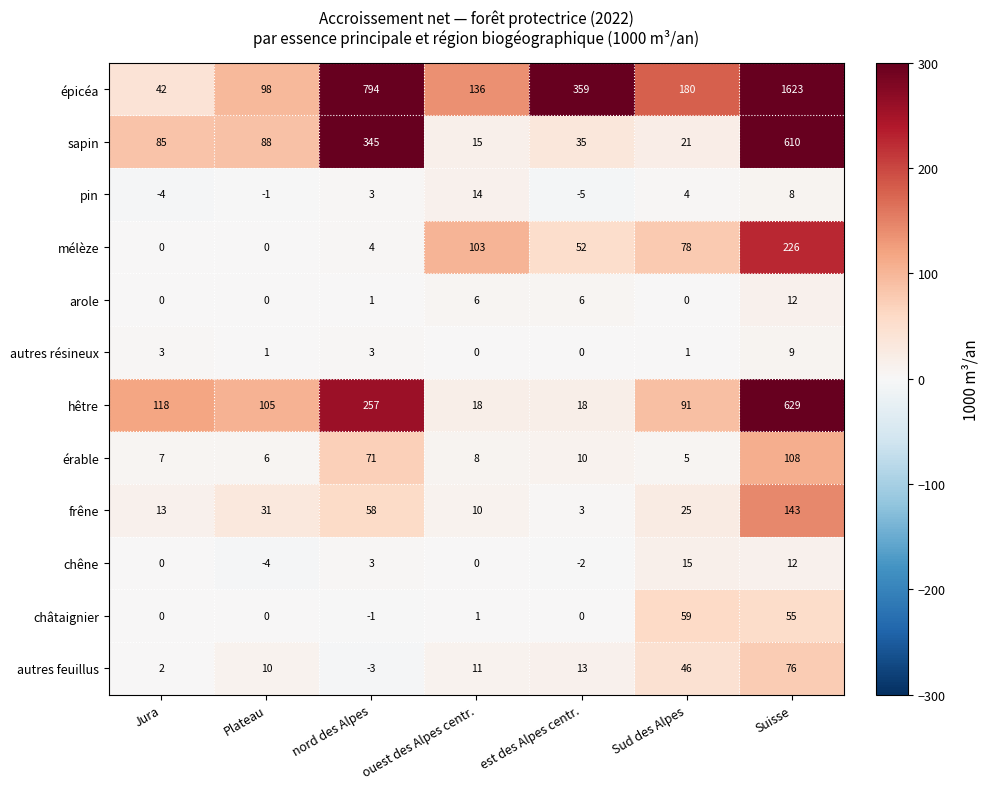

Between Jura and nord des Alpes, which series saw the biggest shift?

épicéa